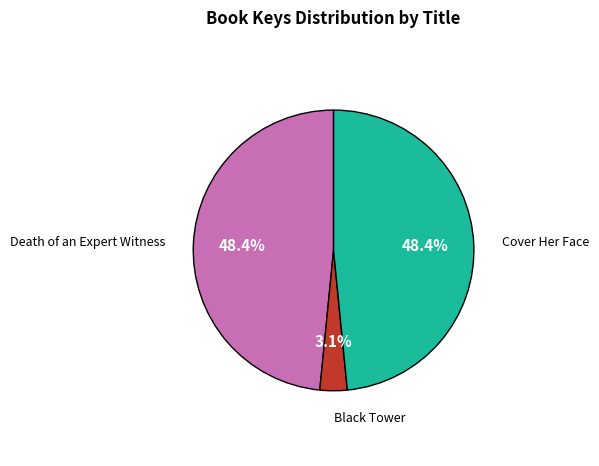

Is there a majority slice in this chart?

No